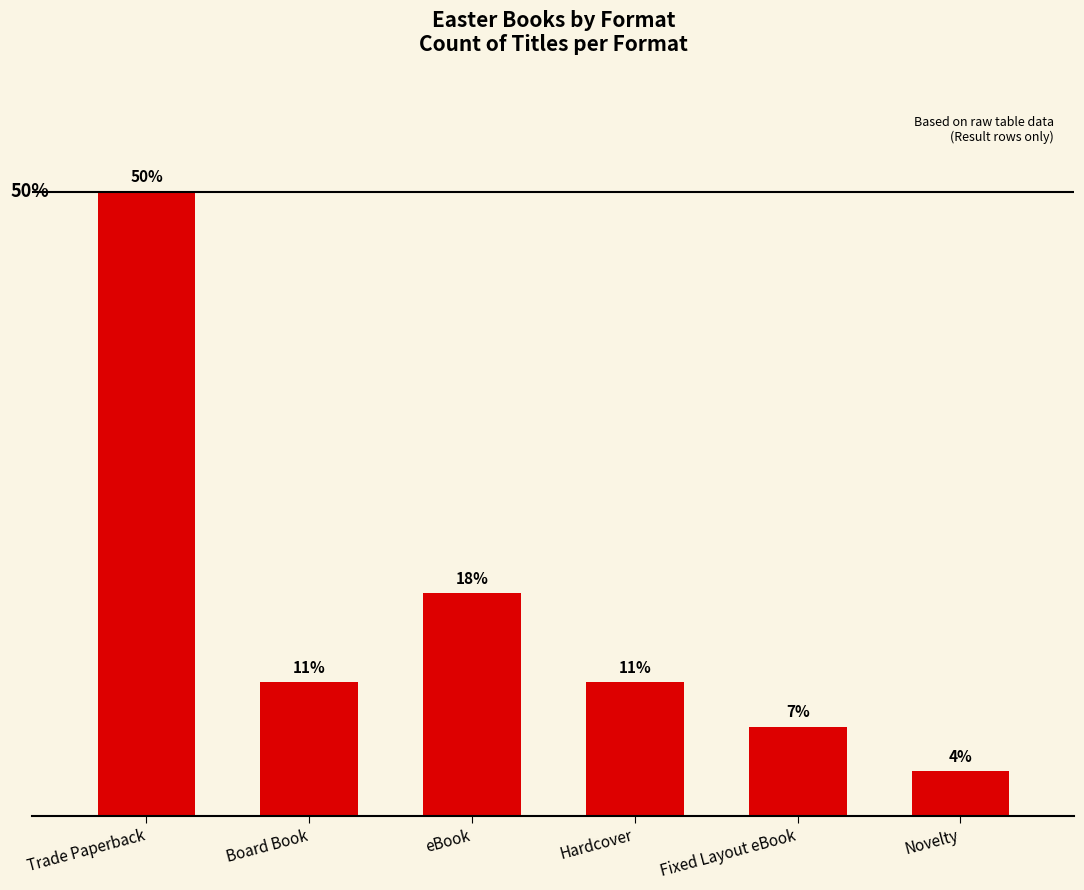

Are the bars horizontal?

No